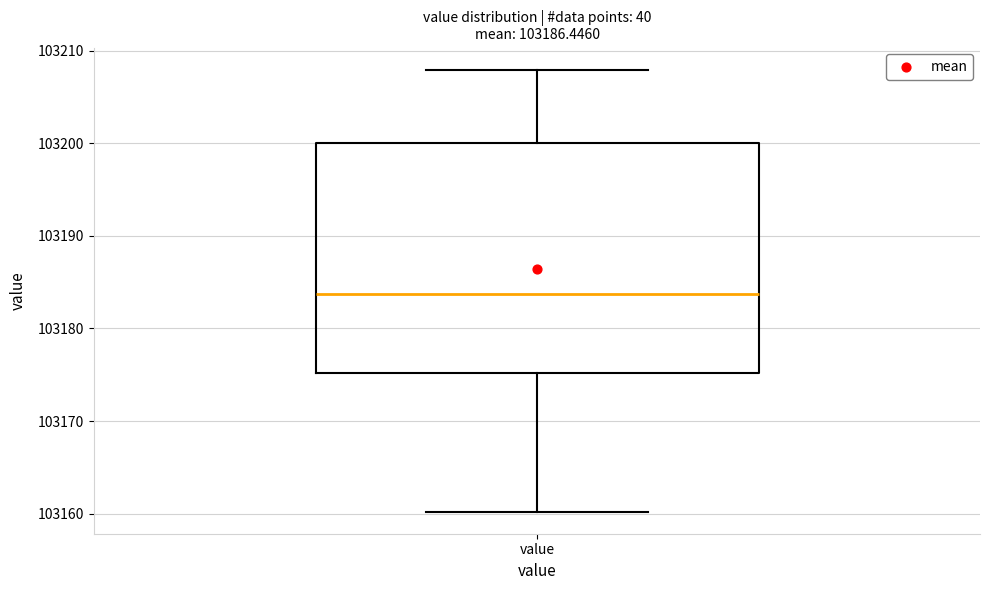

Where does the lower whisker of the box for value end on the y-axis? The values are not printed on the chart, so give them approximately, as read against the axis.

103160